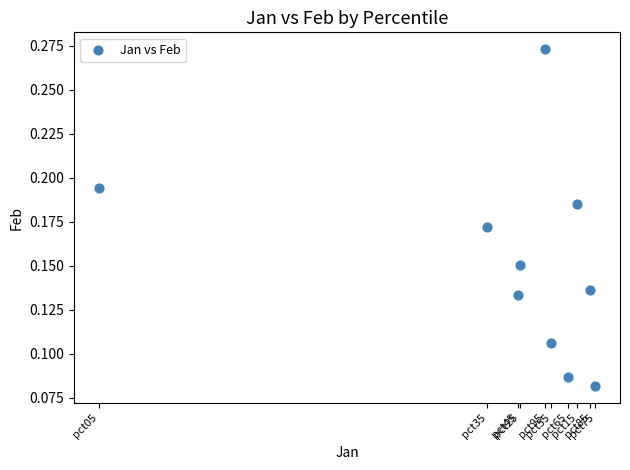

What is the range of X values (max minus min)?

0.4